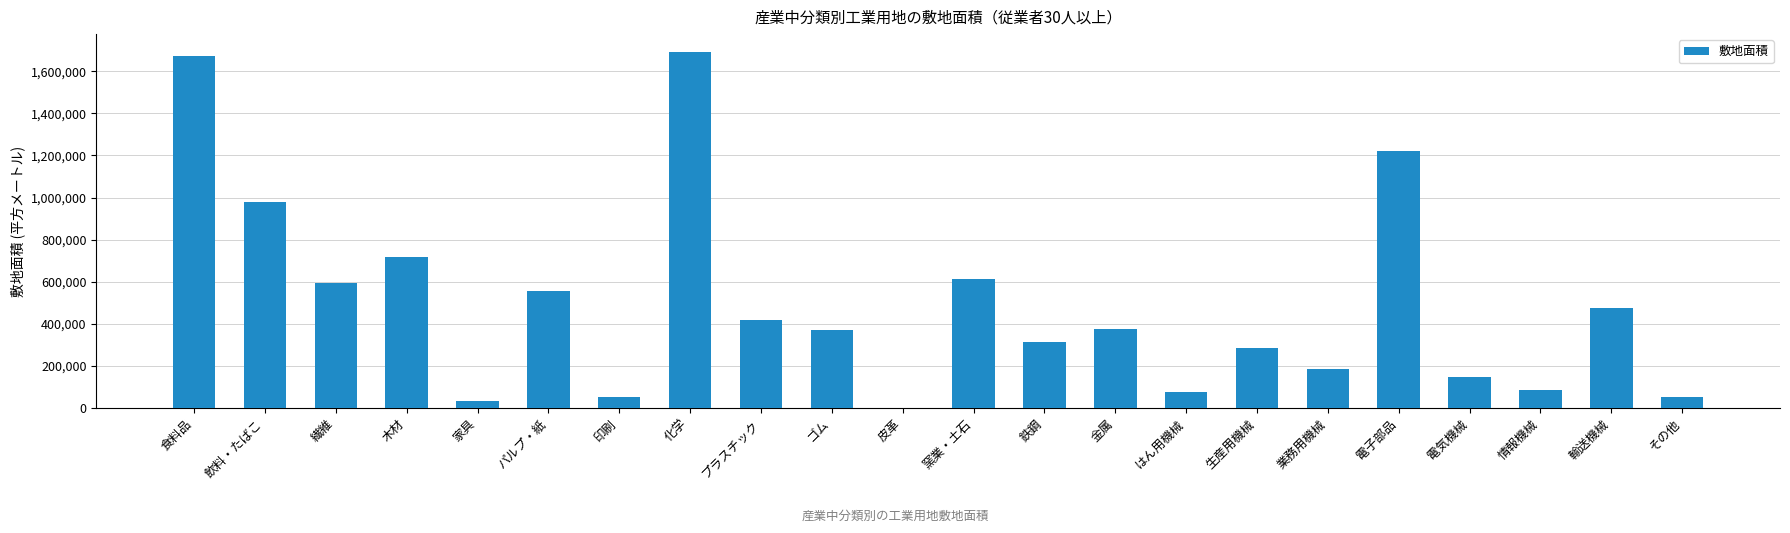

Is it true that the value at 電気機械 is 145988?

True